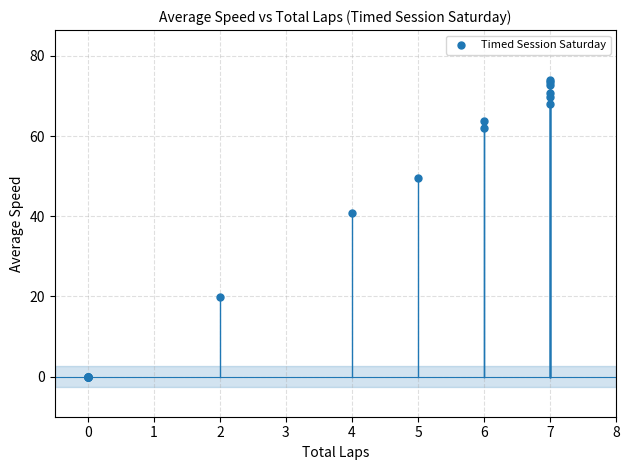

What Y value in the scatter plot is closest to 37?

40.9